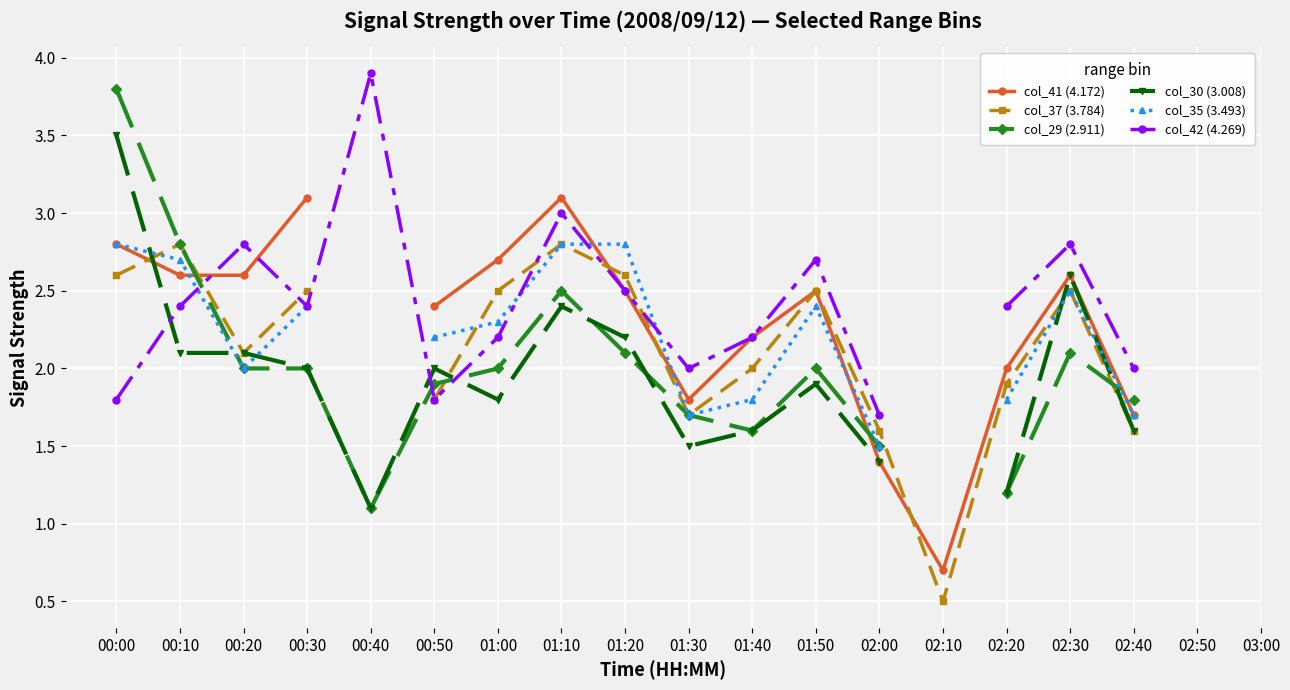

Which category has the lowest value in the col_37 (3.784) series?

02:10